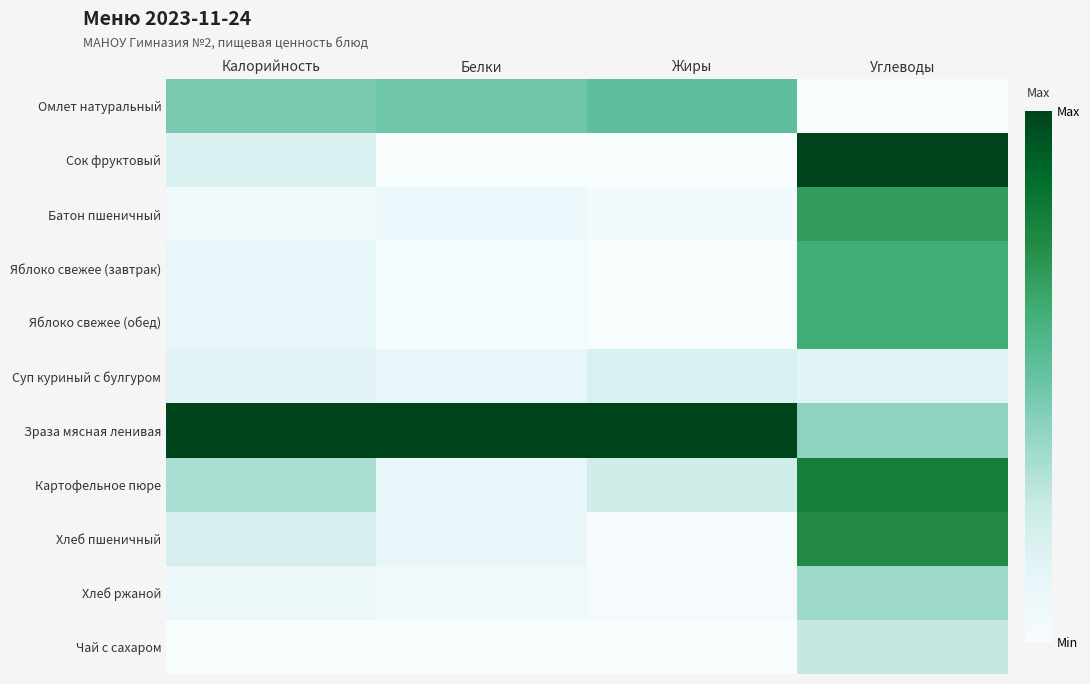

At which category is the sum across all series the highest?

Углеводы